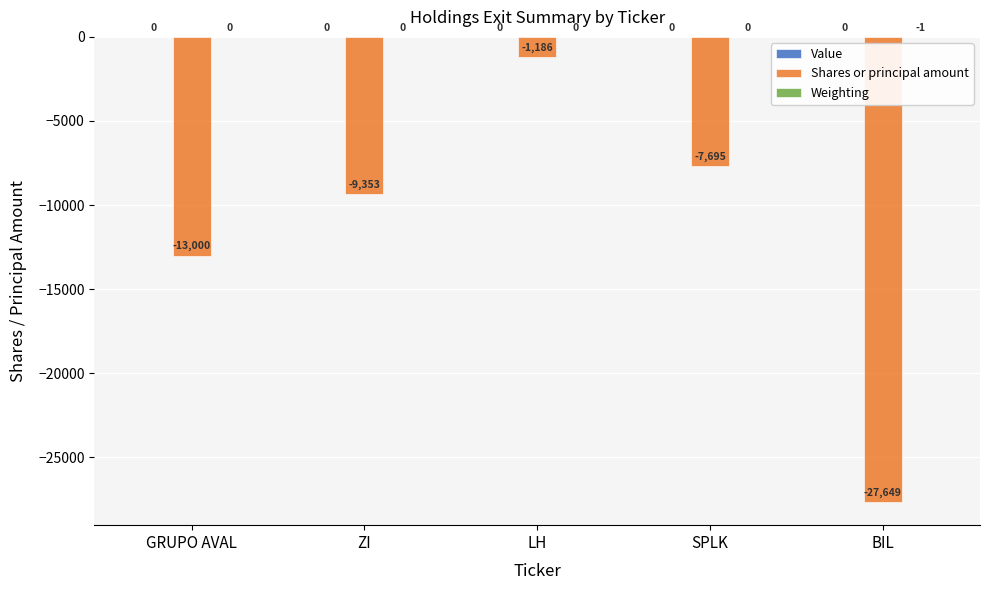

What is the sum of all Shares or principal amount values?

-58883.0